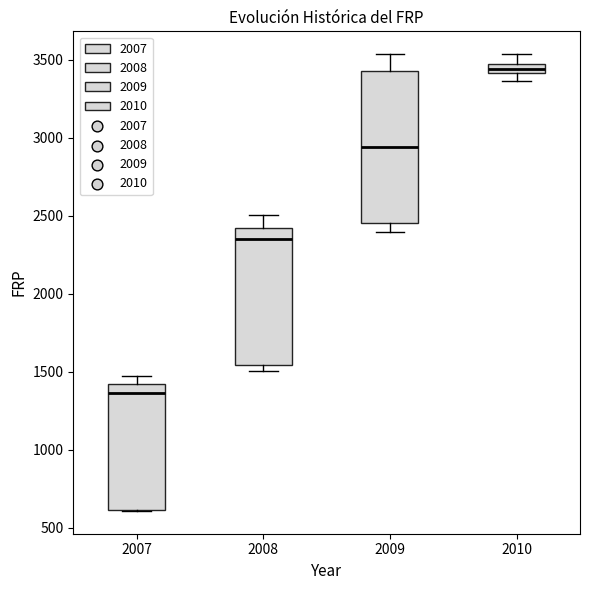

Comparing the boxes themselves (not the whiskers), which one is the tallest?

2009